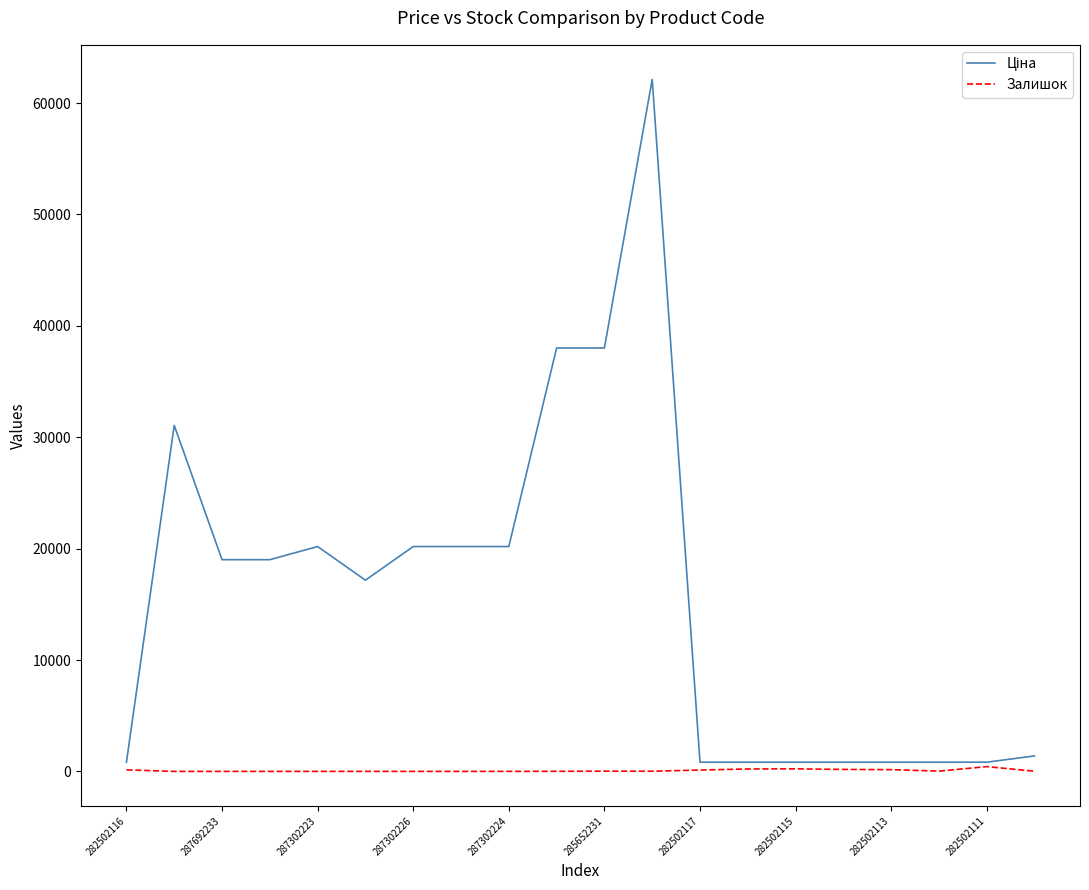

Count the number of data series in this chart.

2